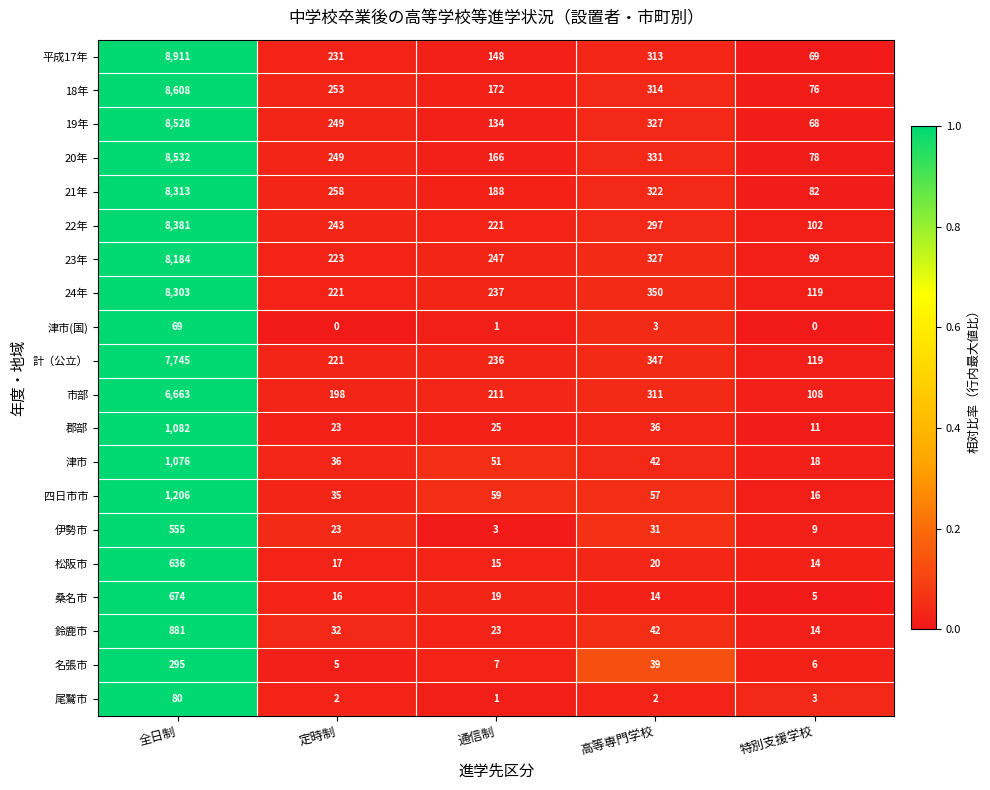

Which series has the widest spread of values?

平成17年